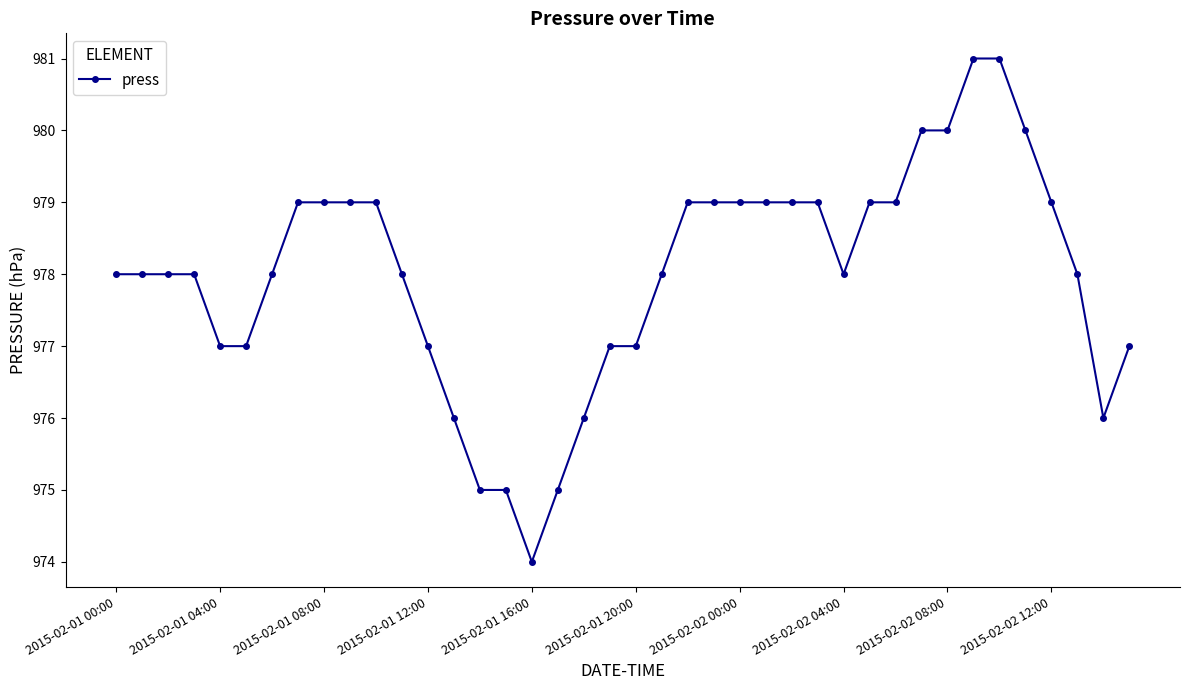

What is the value of the 14th point from the left?

976